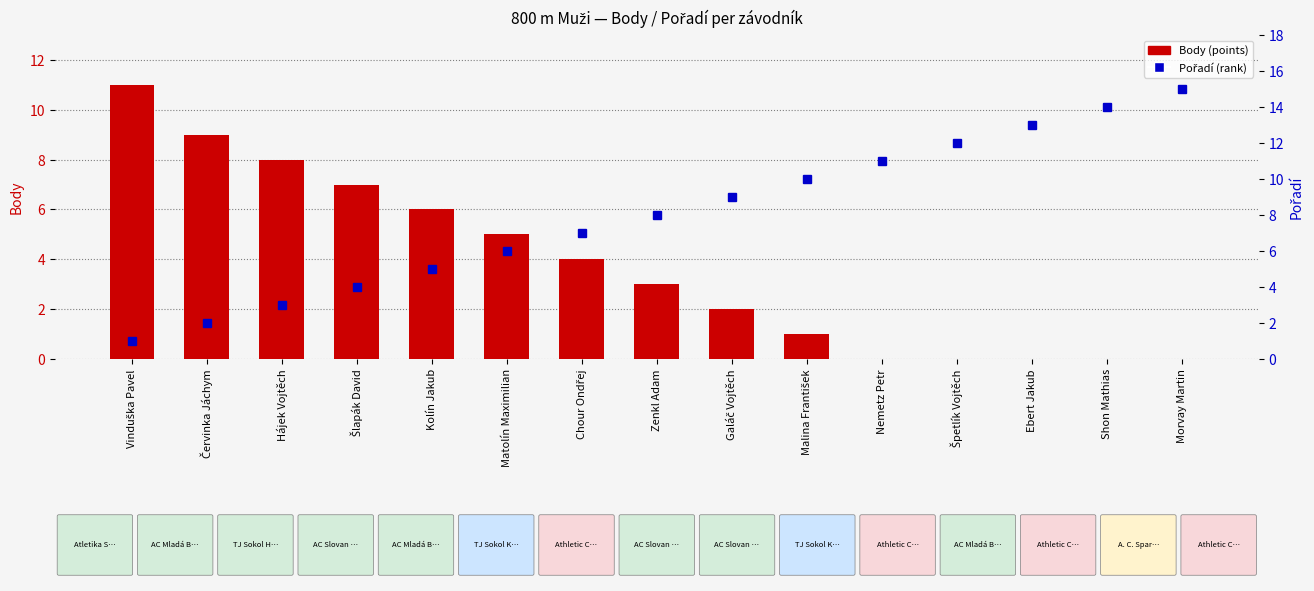

What is the label of the 5th bar from the left?

Kolín Jakub